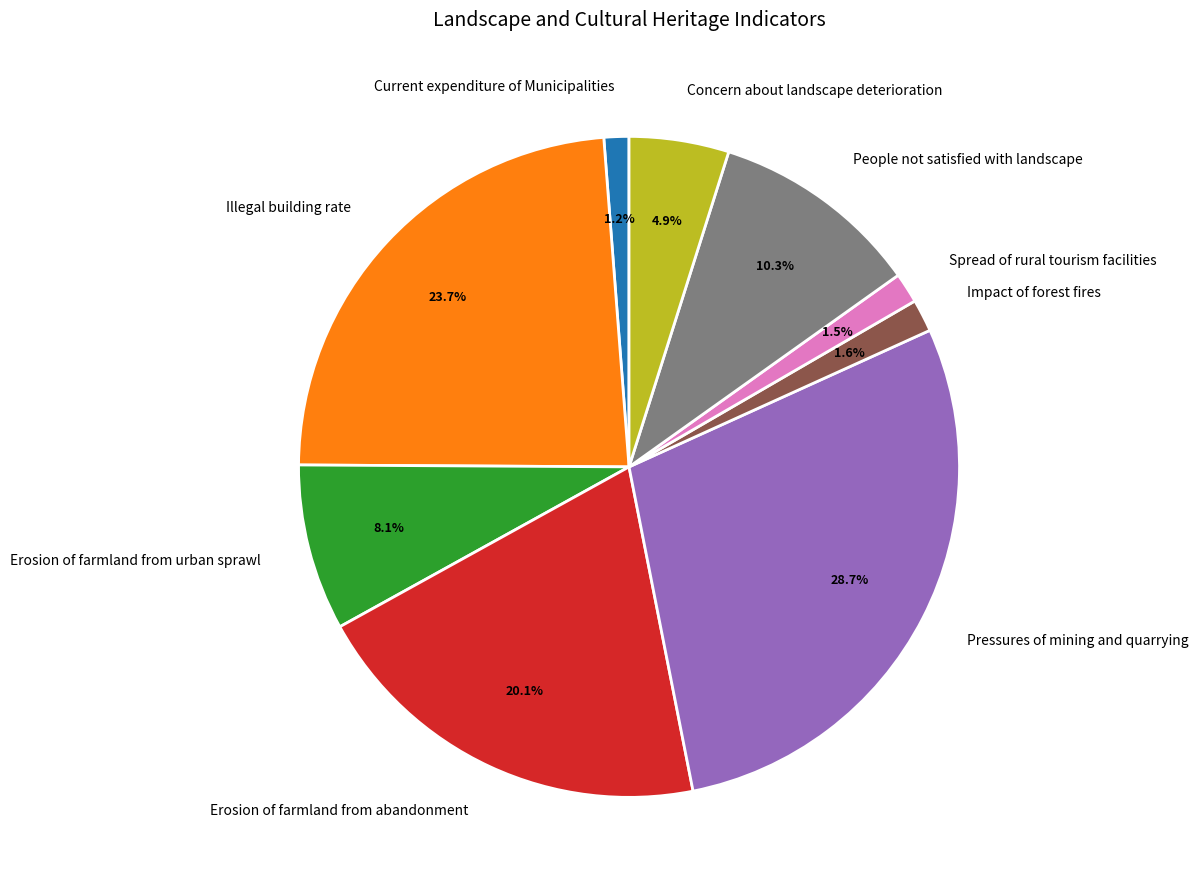

Approximately how many times larger is the value at Current expenditure of Municipalities compared to People not satisfied with landscape?

0.1